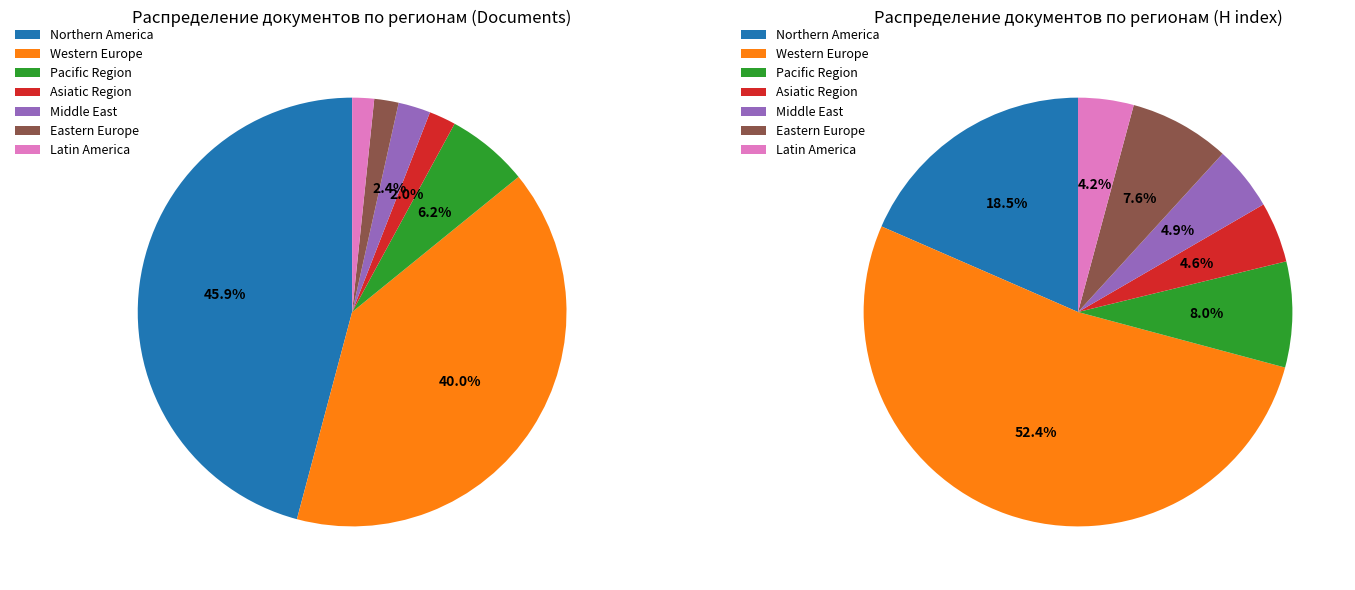

What portion of the pie excludes Asiatic Region?

98.0%